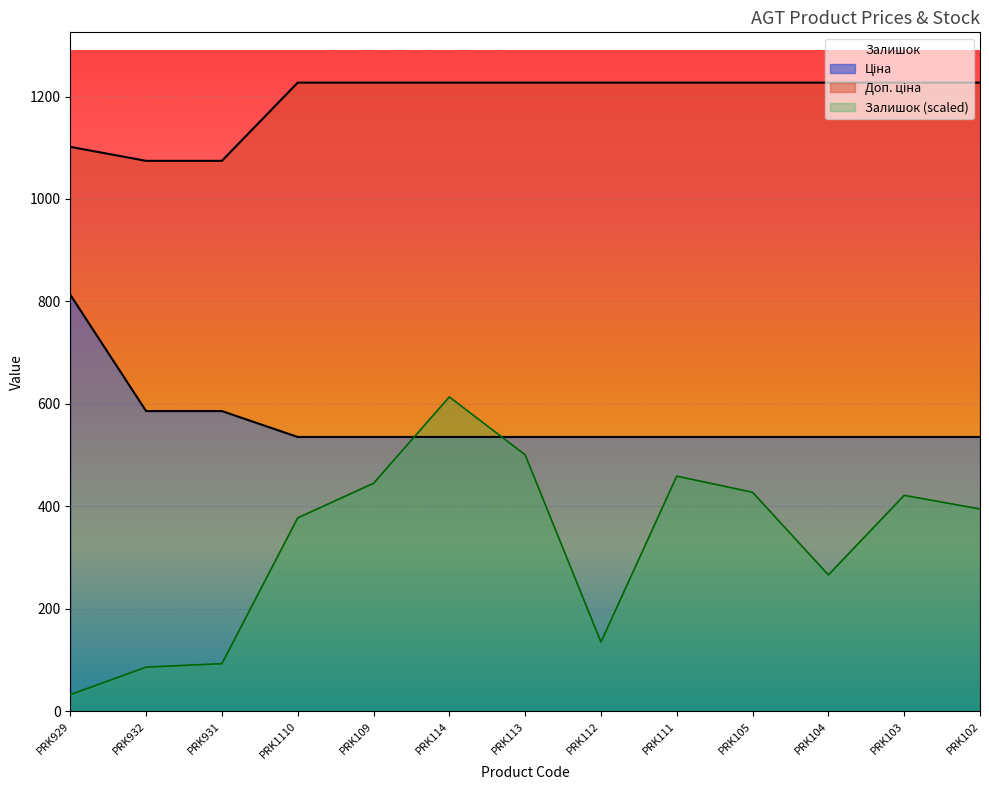

How many values in the Доп. ціна series exceed 1227?

10